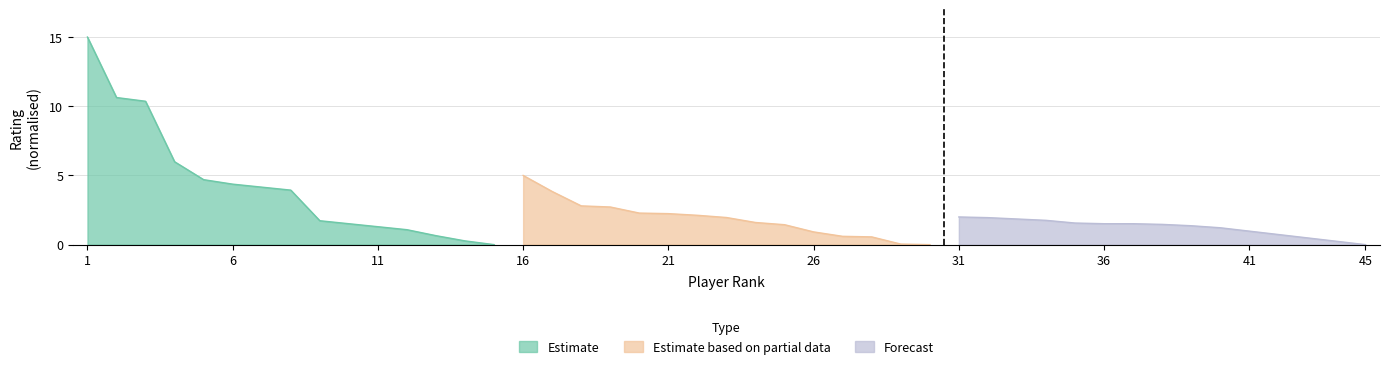

True or false: Estimate has a value of 3.0 at 4.

False